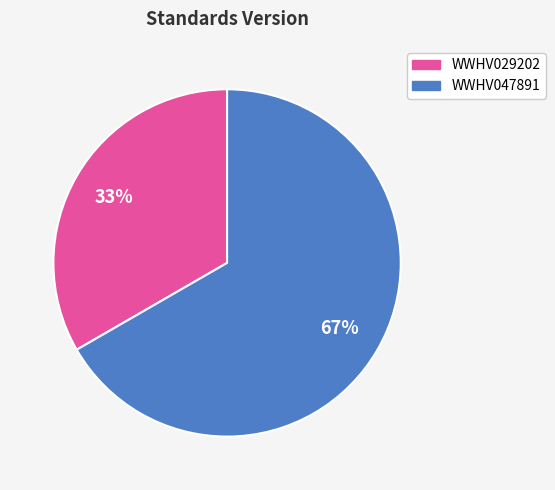

To the nearest percent, what is the average slice percentage?

50%